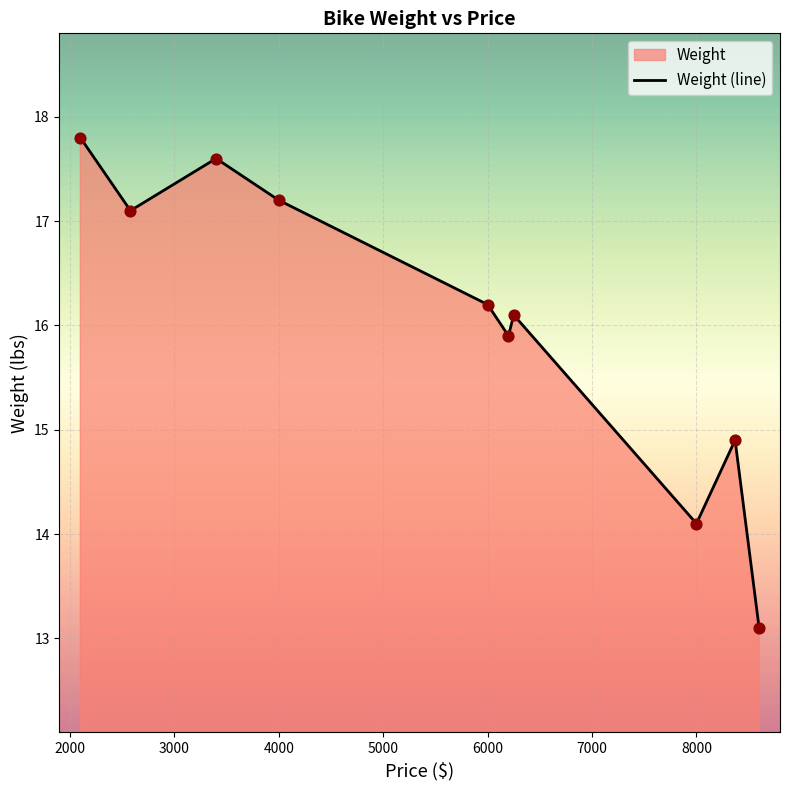

The value at 6000 is 16.2. True or false?

True